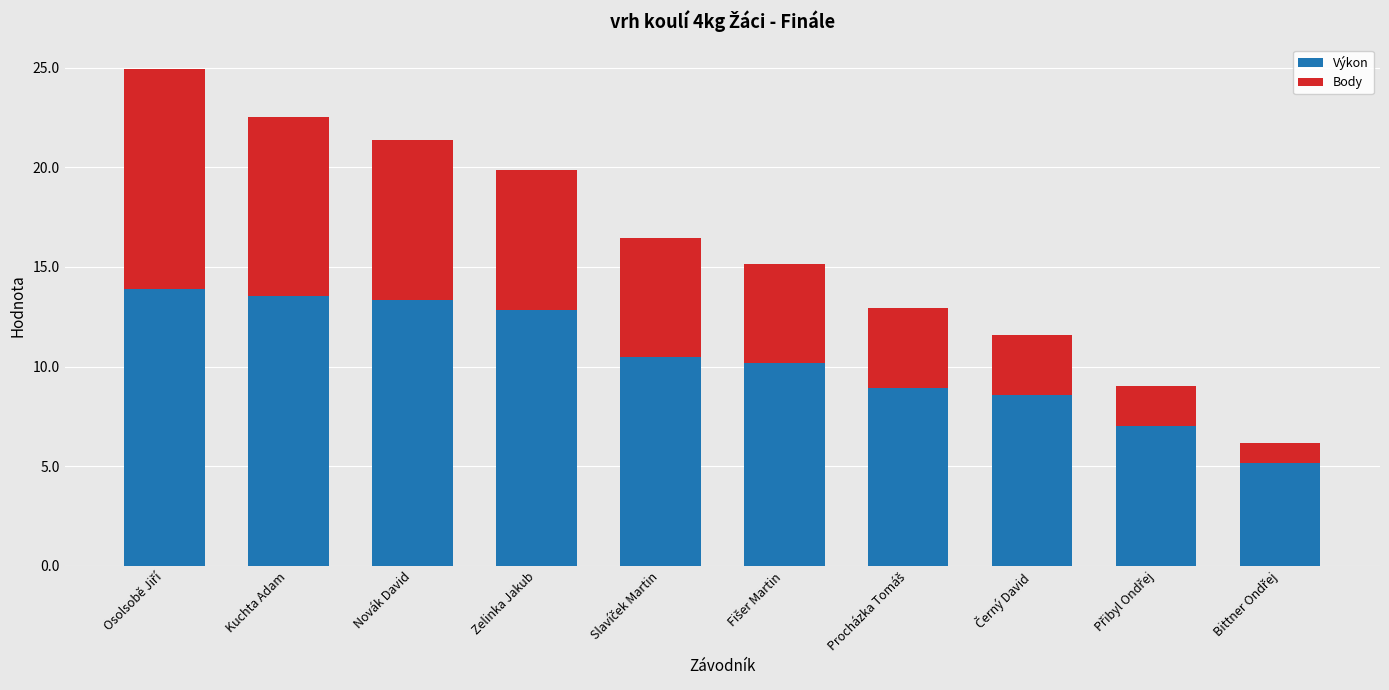

The Výkon series shows 13.4 at Novák David. True or false?

True